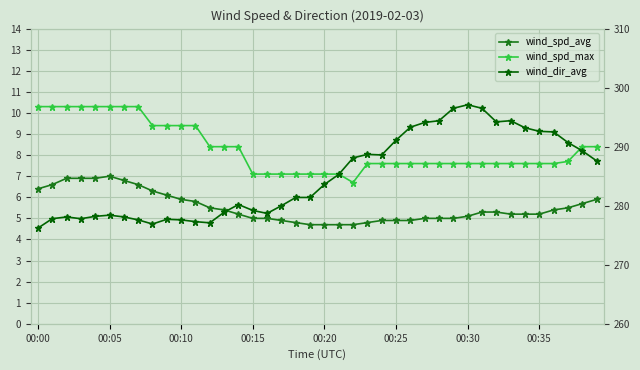

Where is wind_spd_avg nearest to the value 5?

00:15